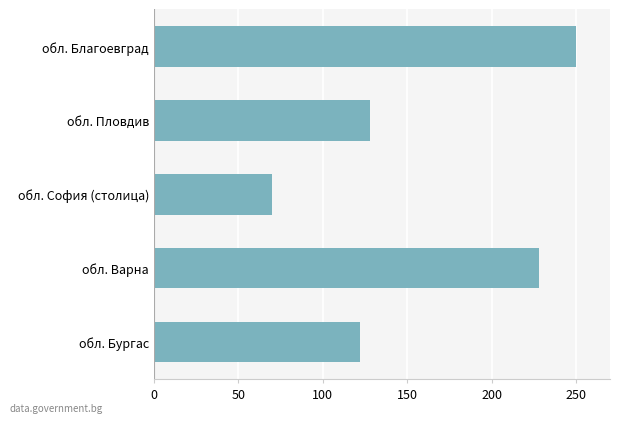

Rank the categories by value from highest to lowest.

обл. Благоевград, обл. Варна, обл. Пловдив, обл. Бургас, обл. София (столица)